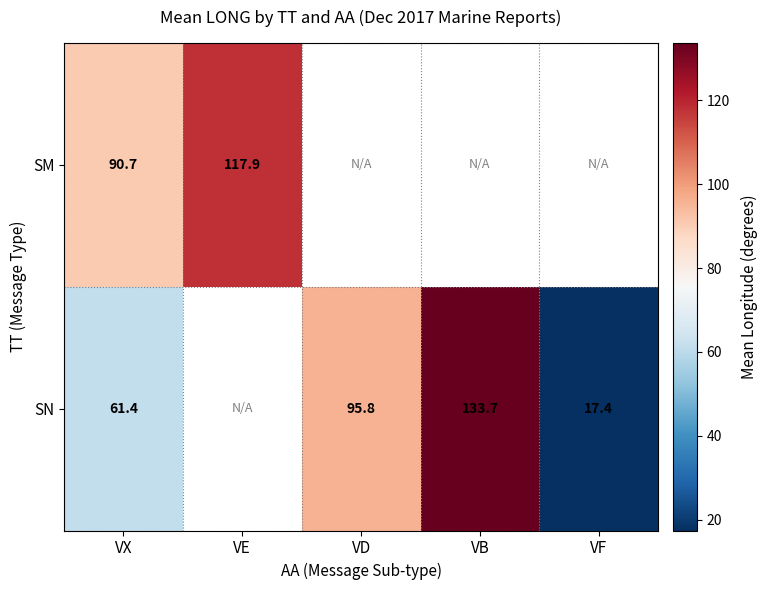

Is the value of SM at VE greater than the value of SN at VD?

Yes